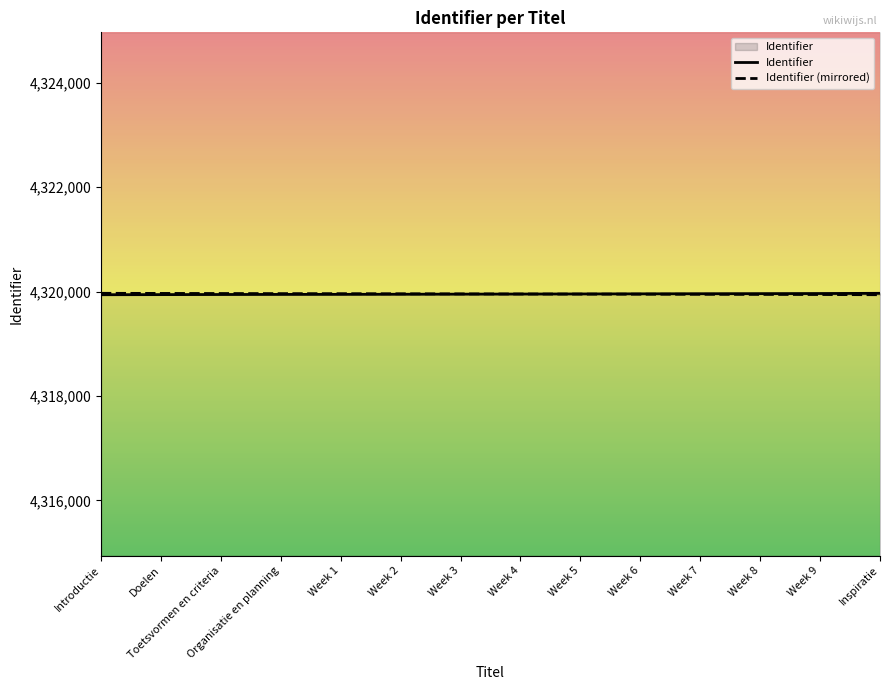

The value at Week 7 is 4319959. True or false?

True